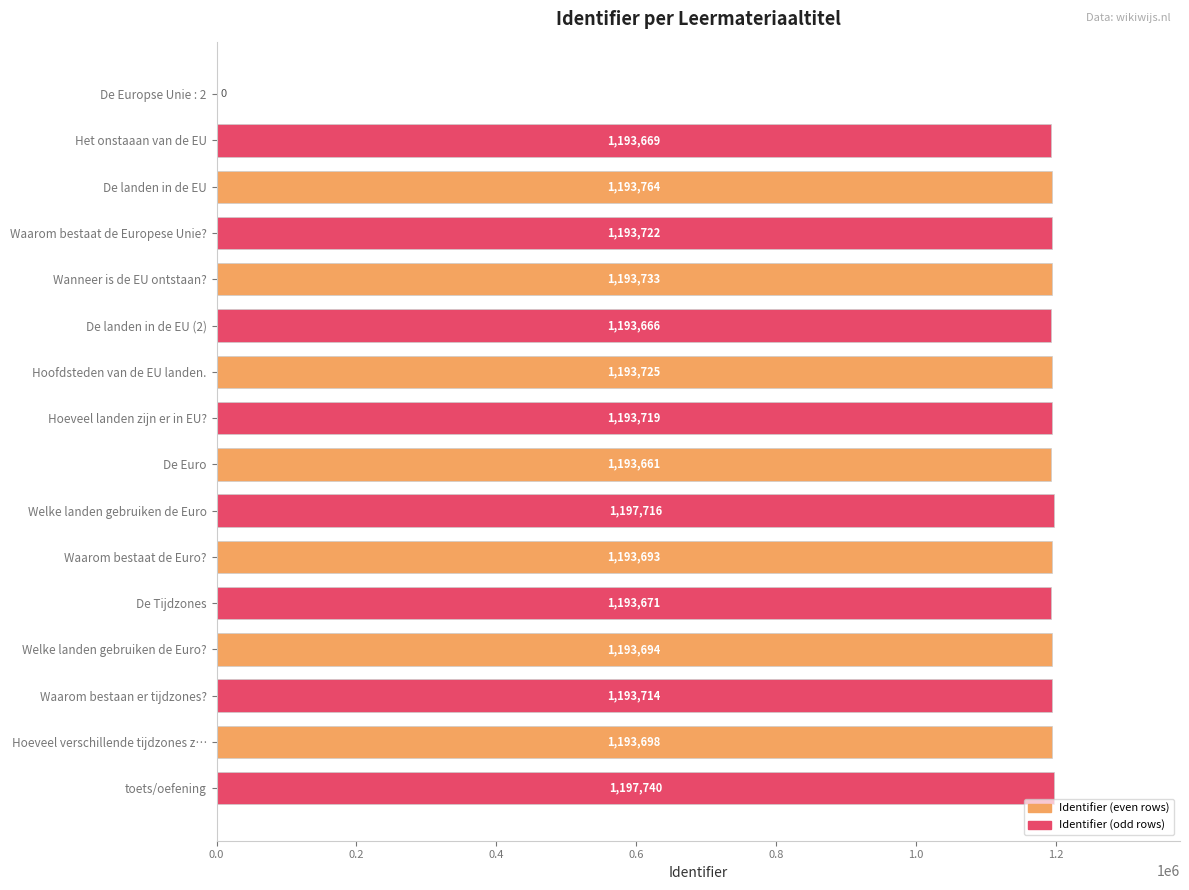

At which label is the value closest to 598870?

De Euro